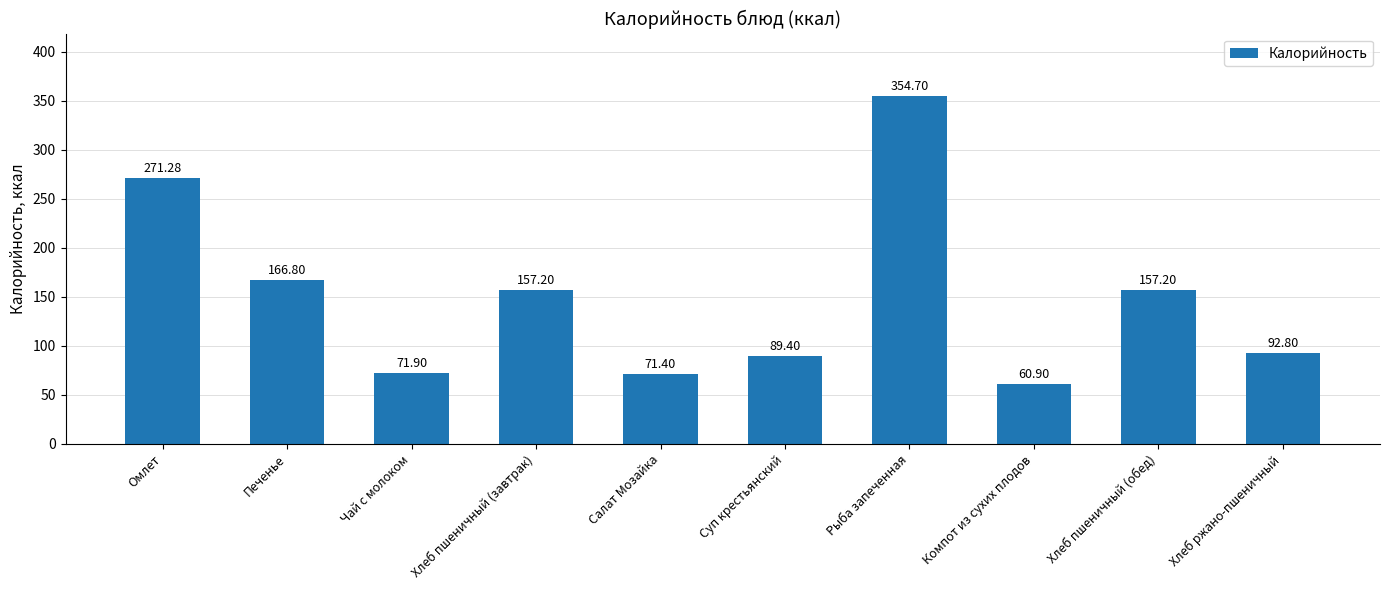

Reading left to right, extract all data points from this chart.

Омлет=271.3	Печенье=166.8	Чай с молоком=71.9	Хлеб пшеничный (завтрак)=157.2	Салат Мозайка=71.4	Суп крестьянский=89.4	Рыба запеченная=354.7	Компот из сухих плодов=60.9	Хлеб пшеничный (обед)=157.2	Хлеб ржано-пшеничный=92.8